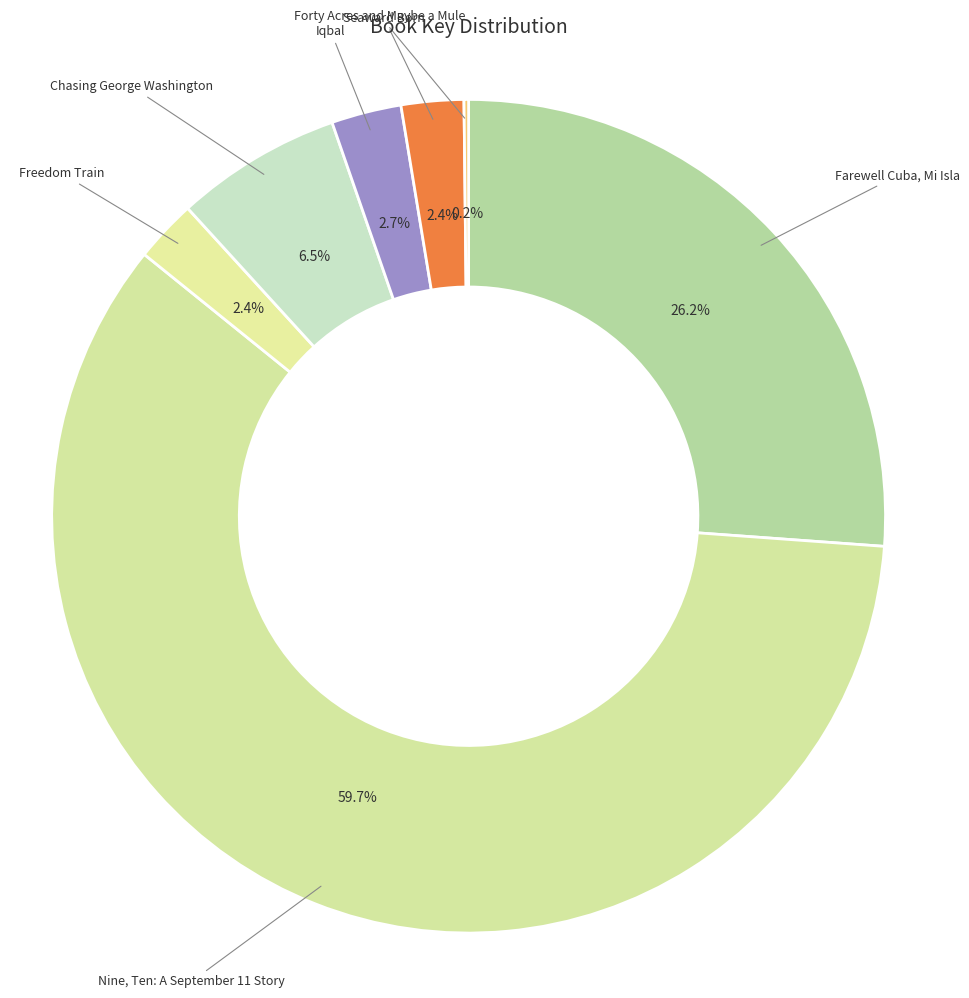

Which slice is the largest?

Nine, Ten: A September 11 Story